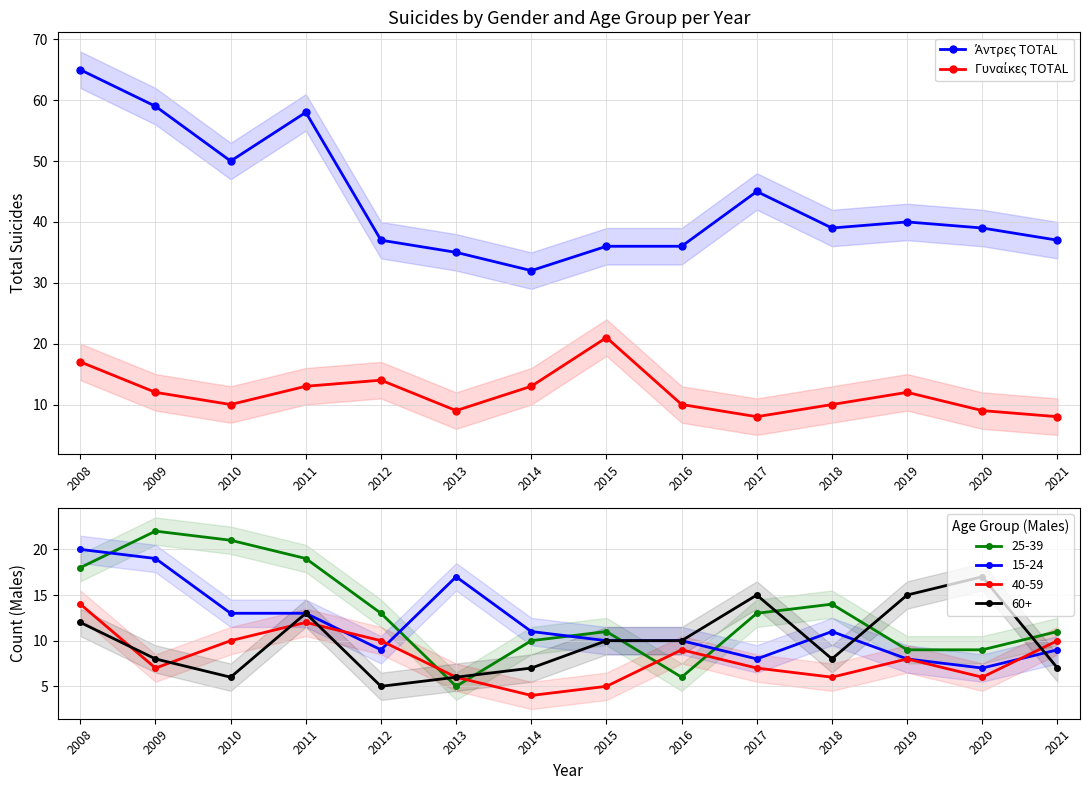

In 40-59, how many points are lower than both neighbors (excluding endpoints)?

4